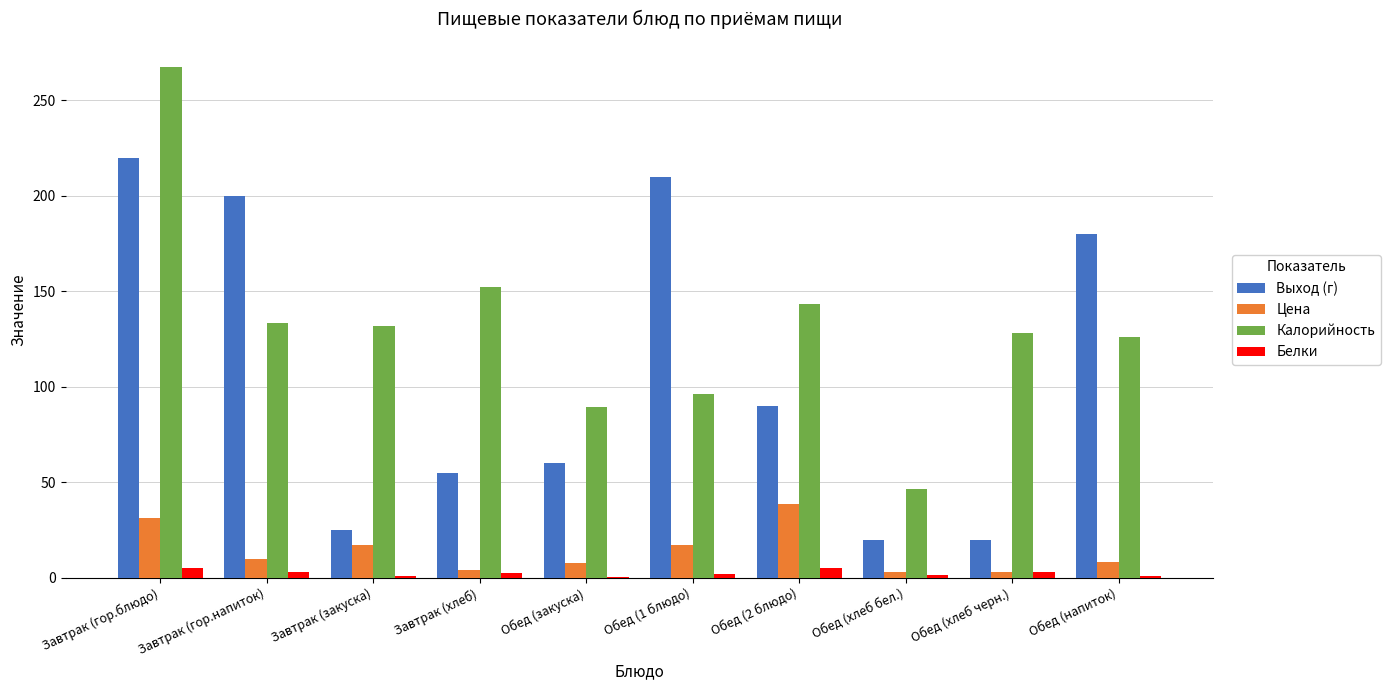

What is the maximum value for Цена?

38.4